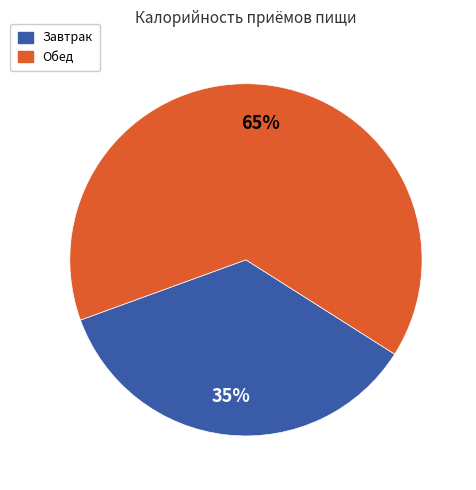

What percentage is the Завтрак slice, to the nearest percent?

35%